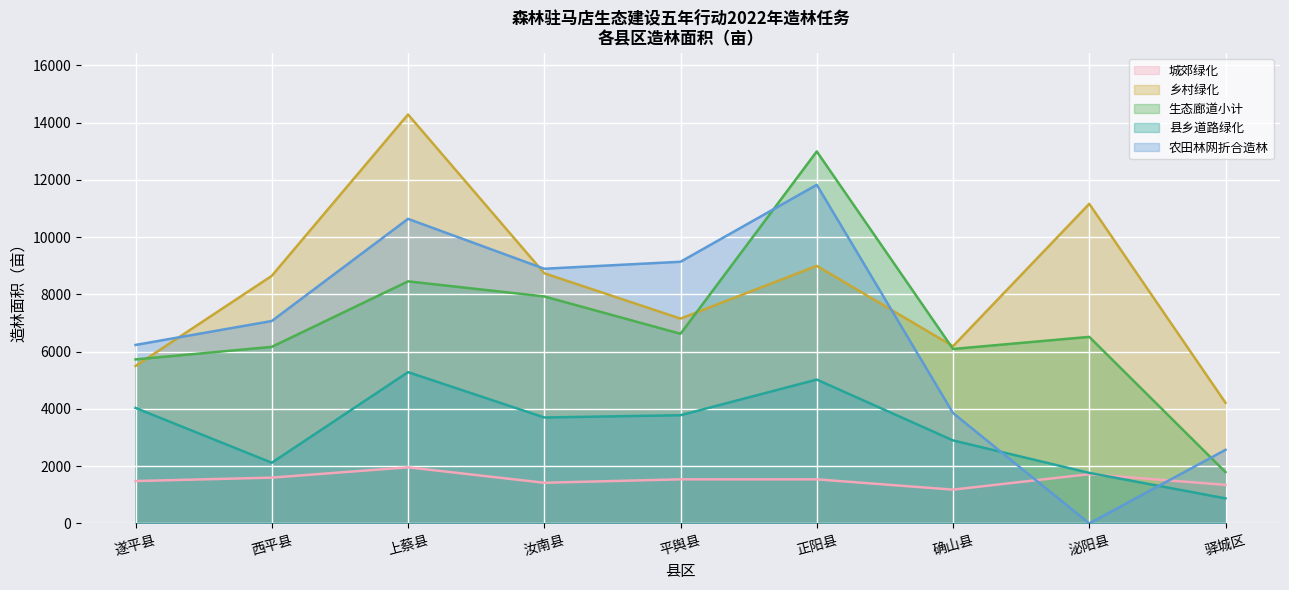

The value of 城郊绿化 at 确山县 is 1180. True or false?

True